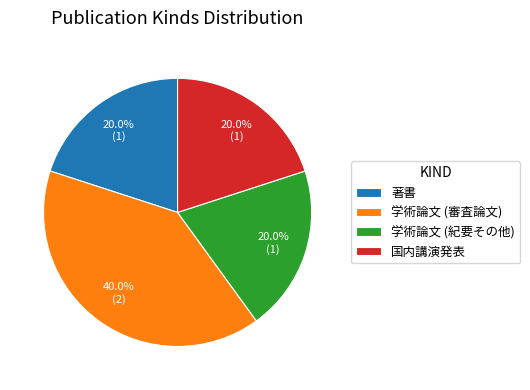

How many segments does this pie chart have?

4